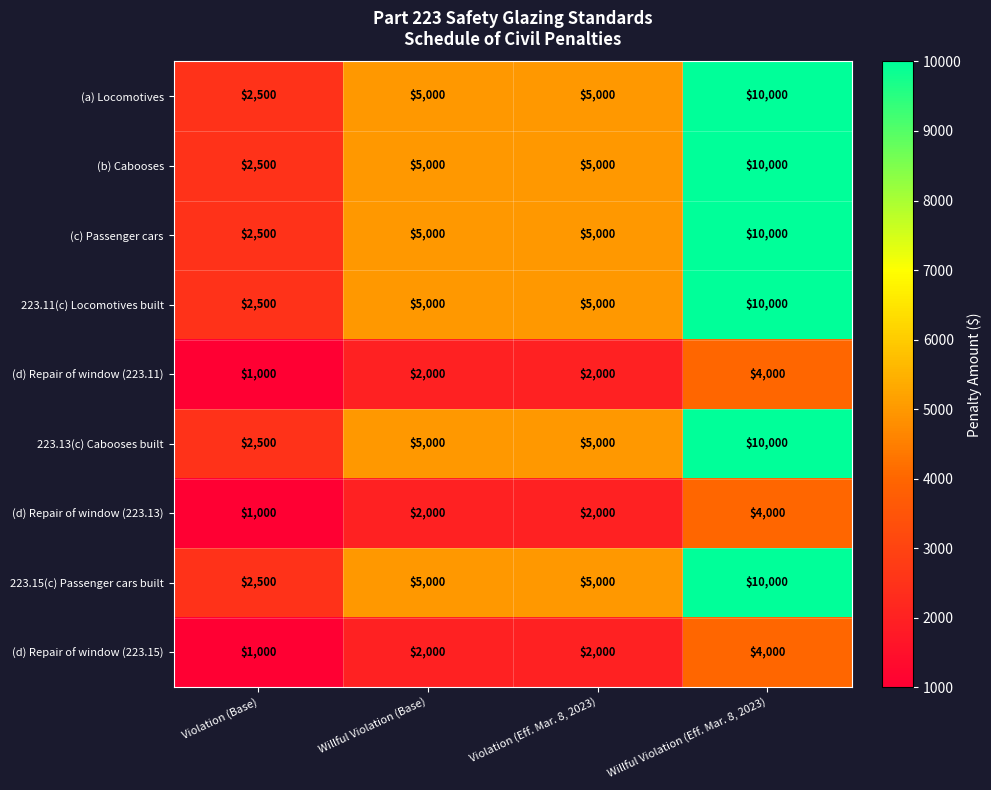

Is it true that 223.11(c) Locomotives built equals 10000 at Willful Violation (Eff. Mar. 8, 2023)?

True